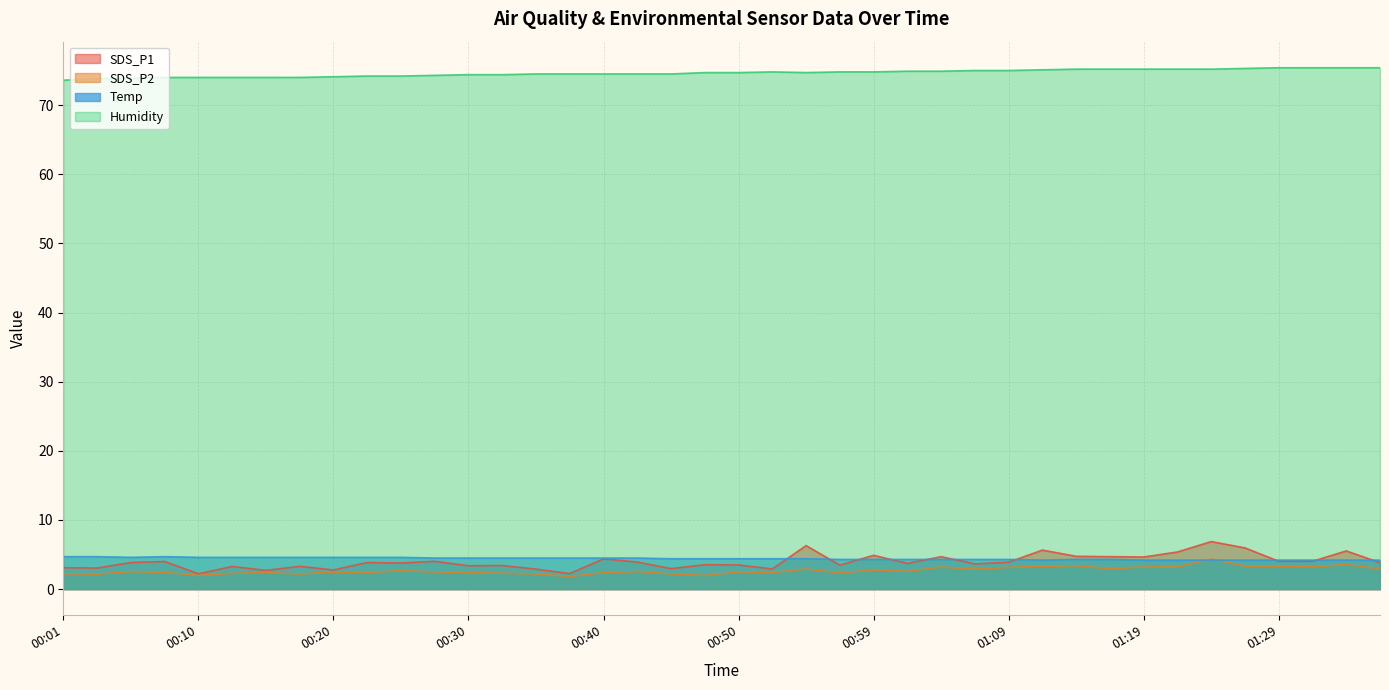

Which series has the largest range (max minus min)?

SDS_P1